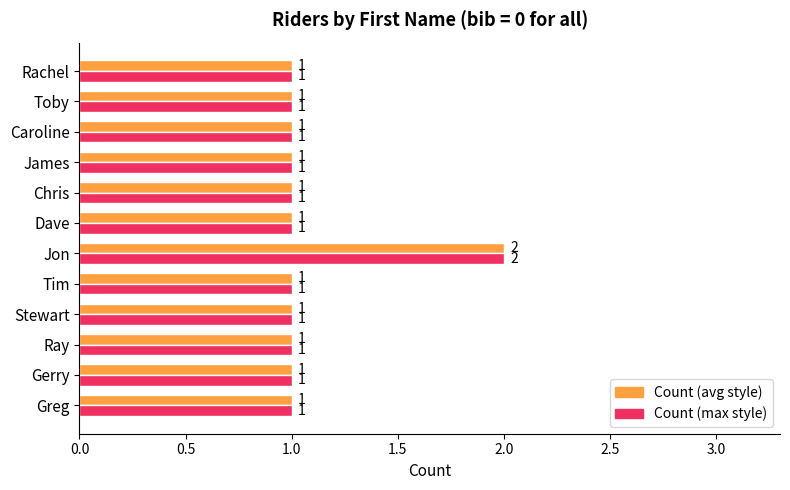

At which category is the sum across all series the highest?

Jon